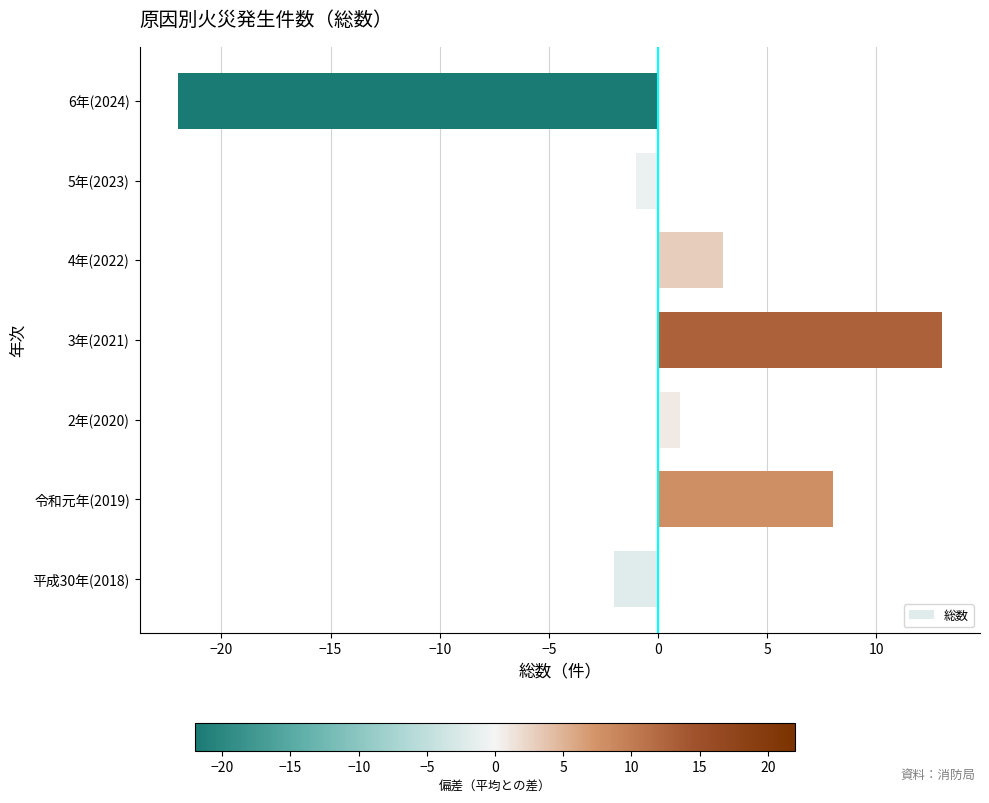

Rank the categories by value from highest to lowest.

3年(2021), 令和元年(2019), 4年(2022), 2年(2020), 5年(2023), 平成30年(2018), 6年(2024)